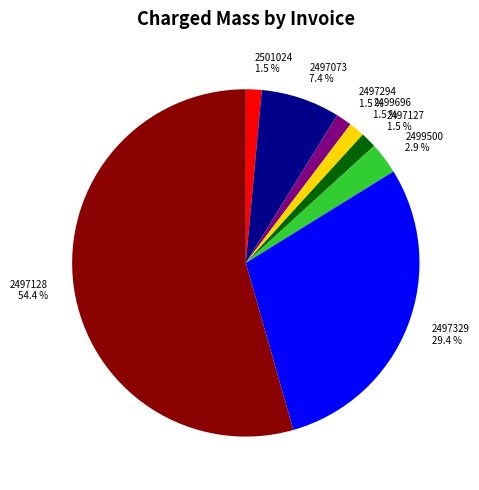

Is there a majority slice in this chart?

Yes